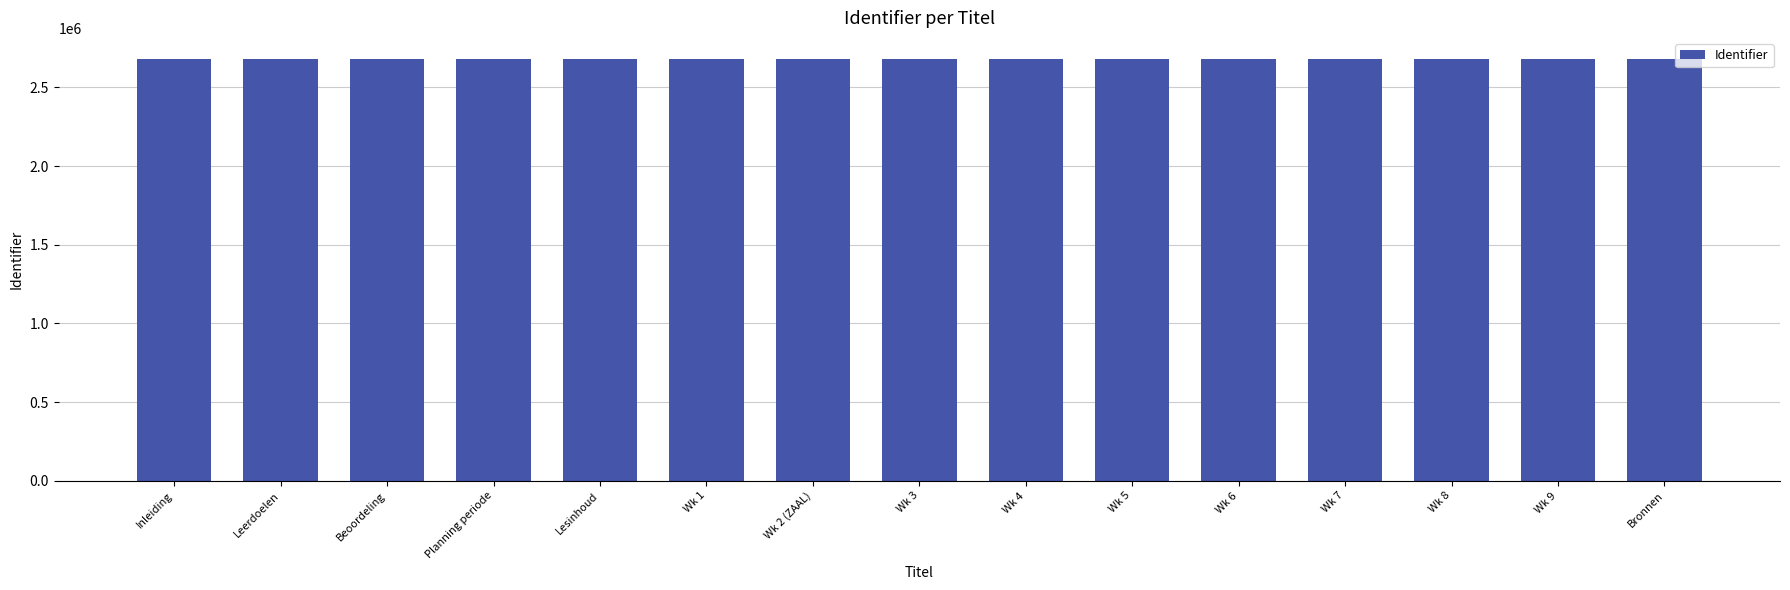

What is the label of the 15th bar from the left?

Bronnen